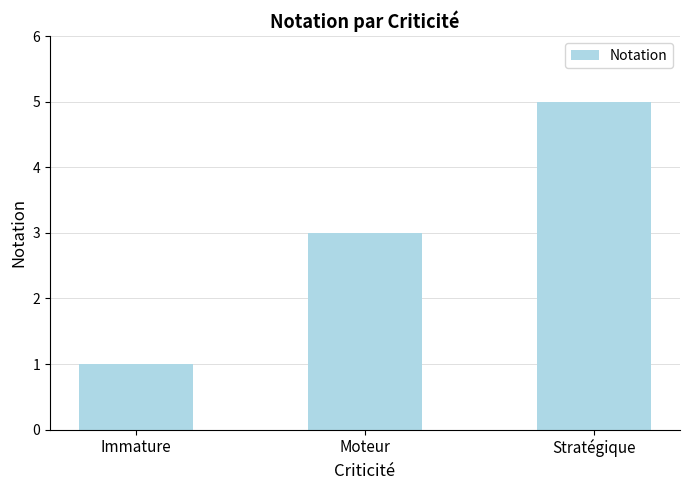

Rank the categories by value from highest to lowest.

Stratégique, Moteur, Immature